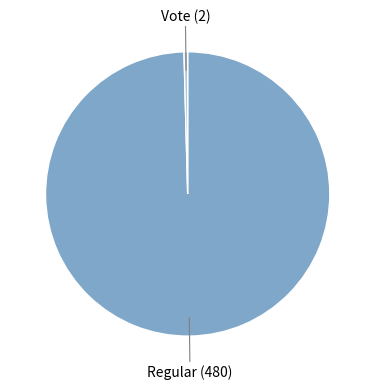

Which category accounts for the majority?

Regular (480)